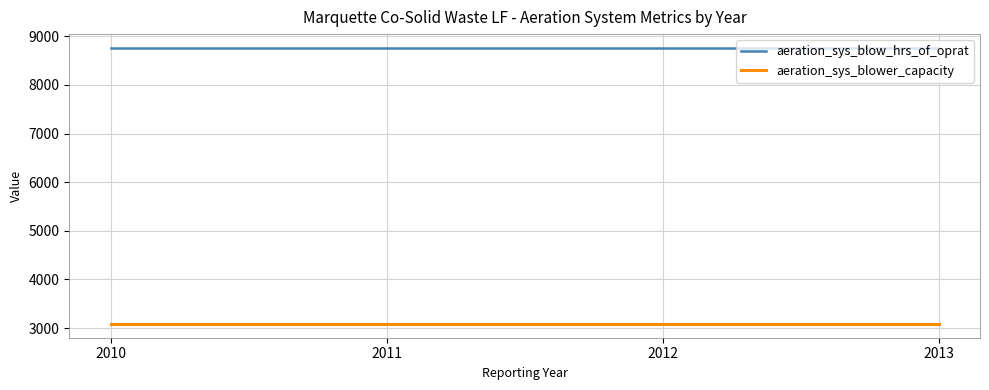

Which series has the largest total across all categories?

aeration_sys_blow_hrs_of_oprat